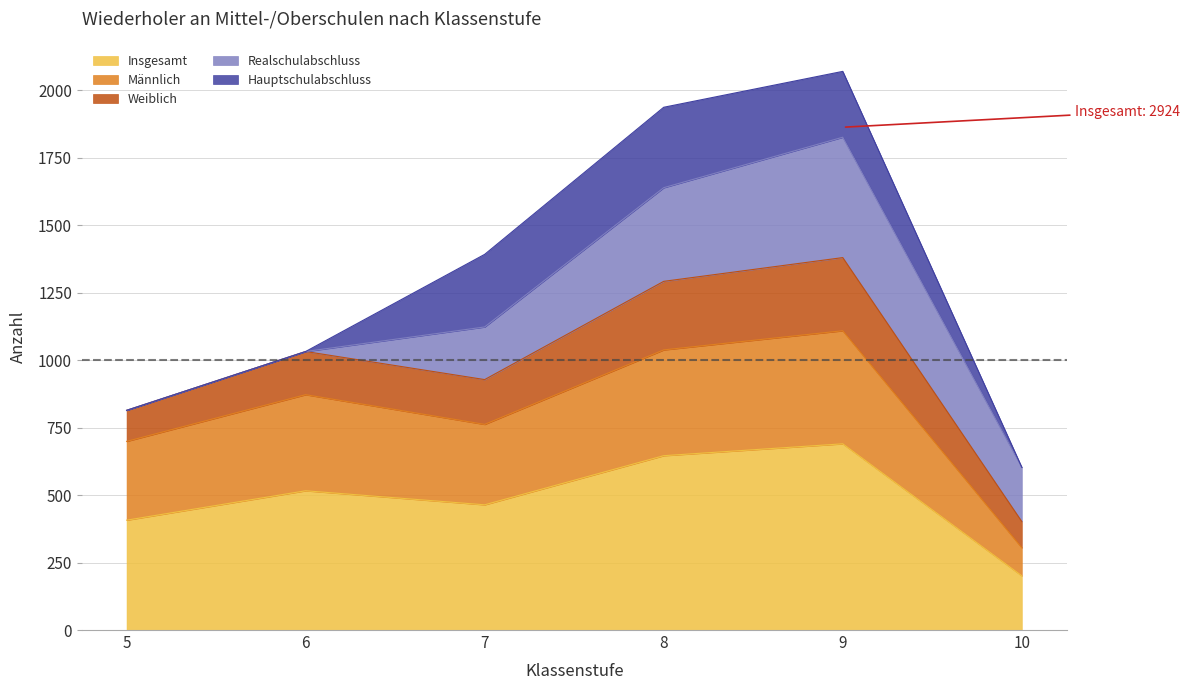

At how many categories does at least one series exceed 1227?

2